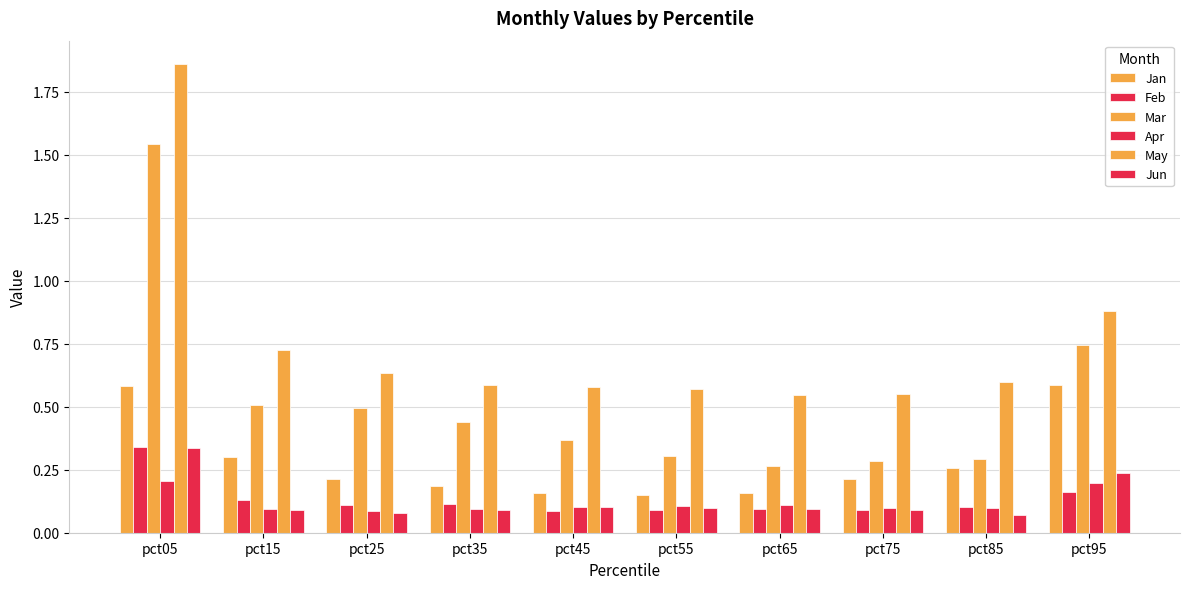

Does the chart contain stacked bars?

No